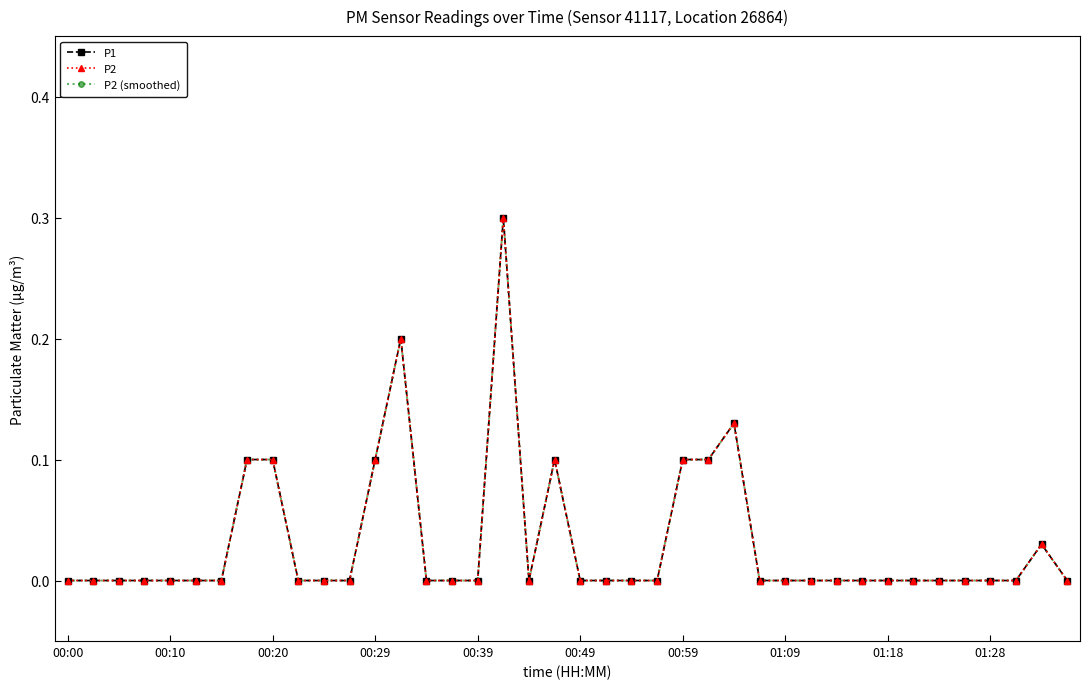

At which category is the sum across all series the highest?

17